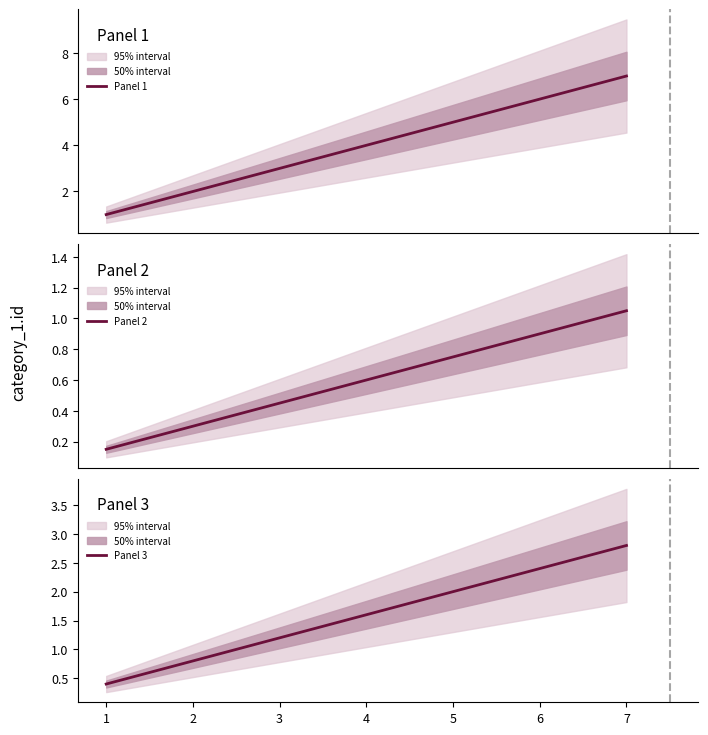

The Panel 1 series shows 1.0 at 2. True or false?

False